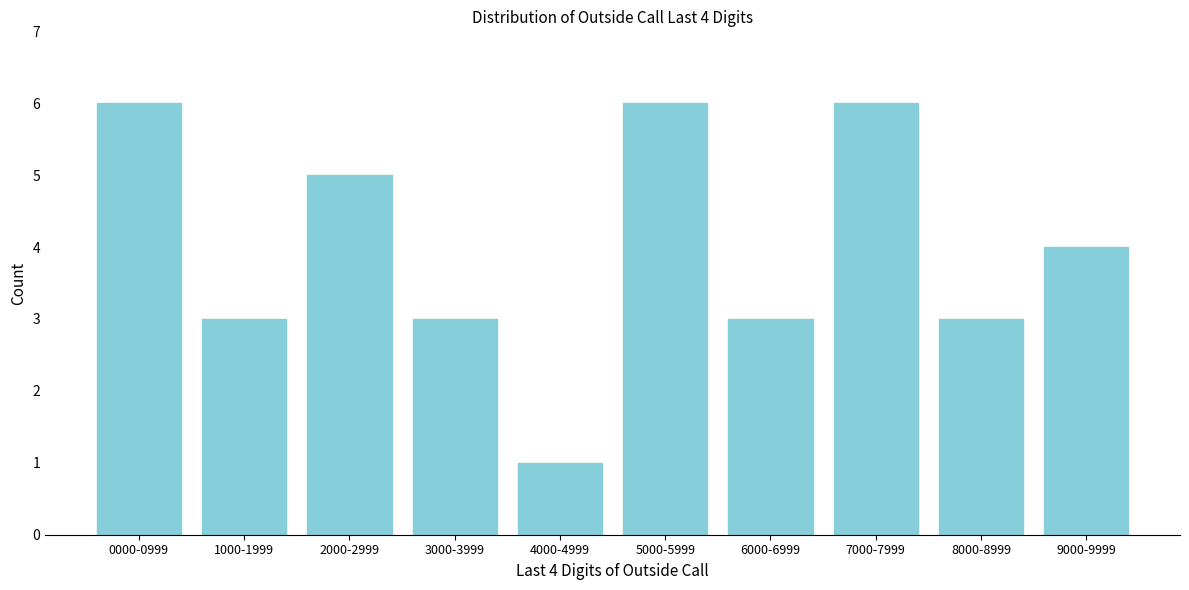

Reading left to right, what are all the values shown in this chart?

0000-0999=6	1000-1999=3	2000-2999=5	3000-3999=3	4000-4999=1	5000-5999=6	6000-6999=3	7000-7999=6	8000-8999=3	9000-9999=4